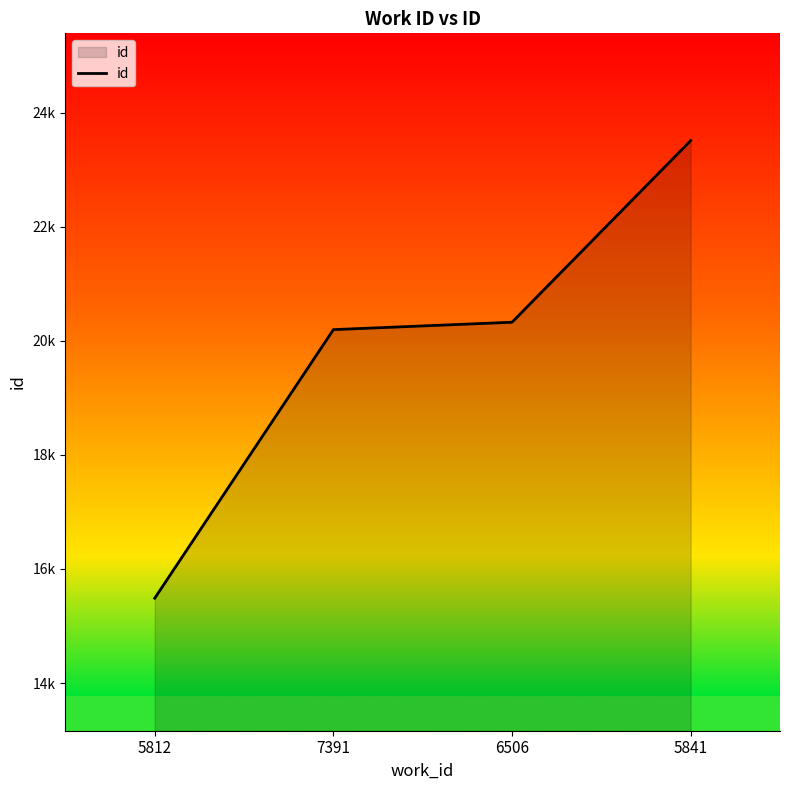

What is the label of the 2nd point from the right?

6506